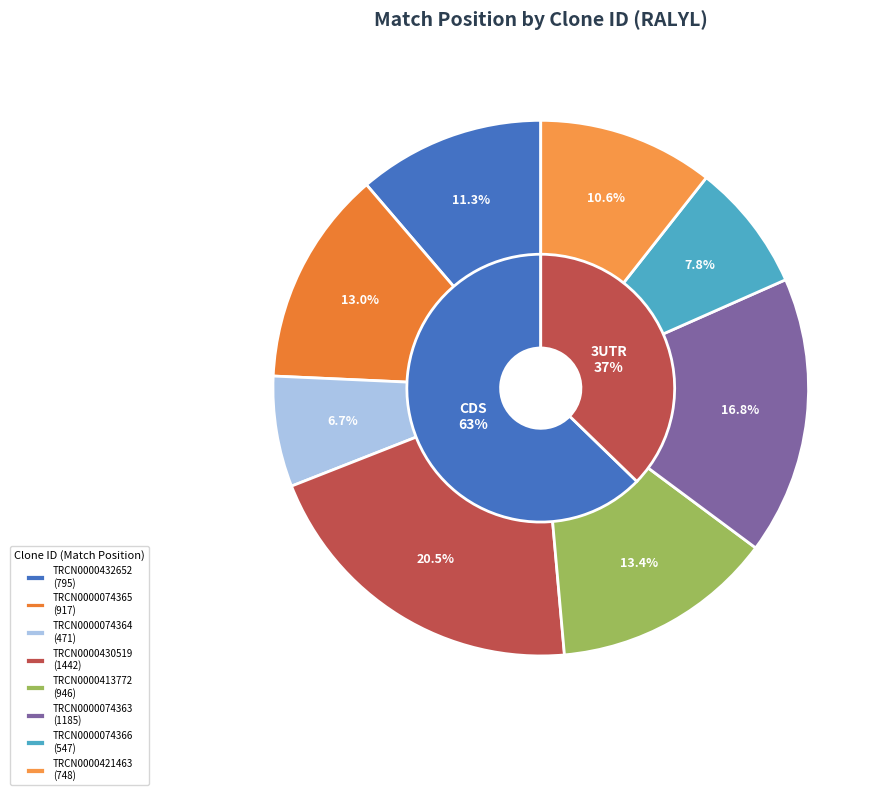

The TRCN0000074365 slice represents 13% of the pie. True or false?

True